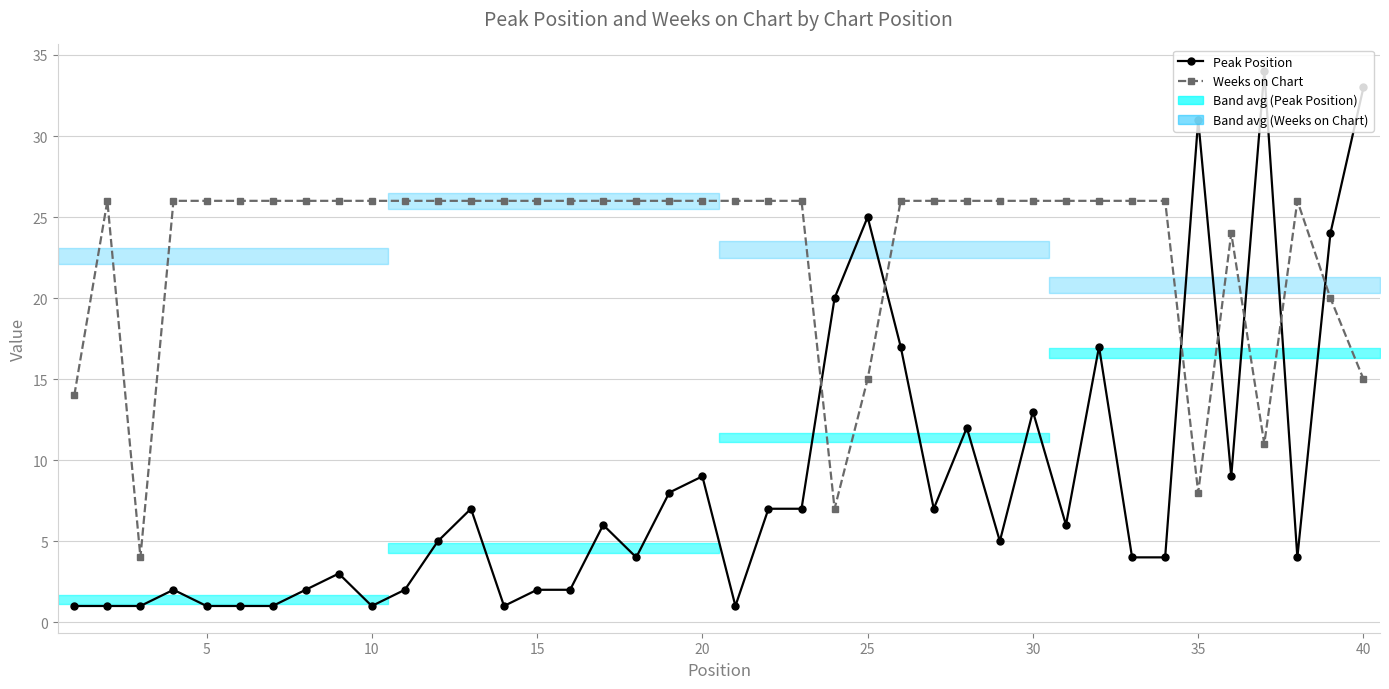

In Peak Position, how many points are lower than both neighbors (excluding endpoints)?

9